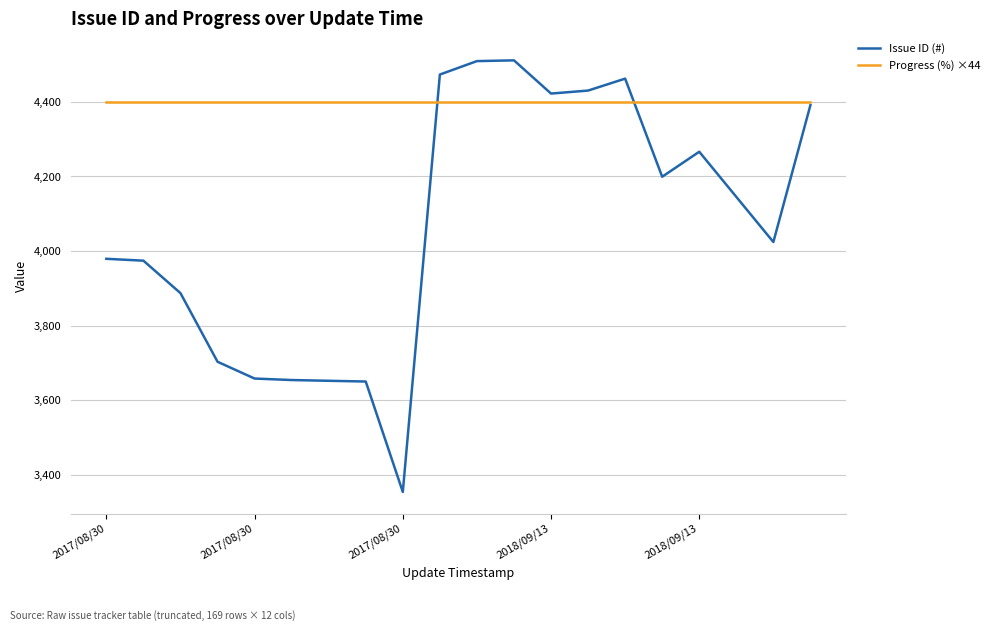

What is the difference between the maximum and minimum values in the Issue ID (#) series?

1157